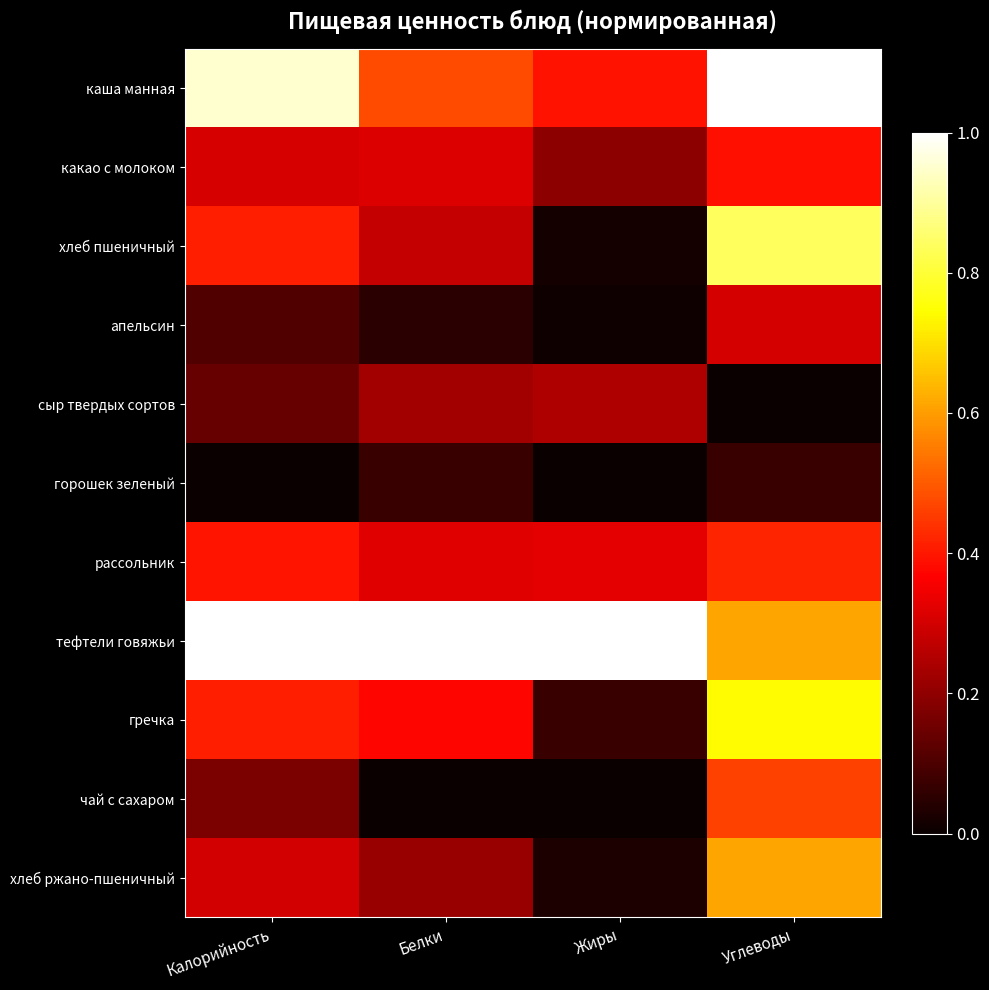

Reading right to left, extract all data points from this chart.

каша манная: Углеводы=1.0	Жиры=0.4	Белки=0.5	Калорийность=1.0
какао с молоком: Углеводы=0.4	Жиры=0.2	Белки=0.3	Калорийность=0.3
хлеб пшеничный: Углеводы=0.8	Жиры=0.0	Белки=0.3	Калорийность=0.4
апельсин: Углеводы=0.3	Жиры=0.0	Белки=0.1	Калорийность=0.1
сыр твердых сортов: Углеводы=0.0	Жиры=0.2	Белки=0.2	Калорийность=0.1
горошек зеленый: Углеводы=0.1	Жиры=0.0	Белки=0.1	Калорийность=0.0
рассольник: Углеводы=0.4	Жиры=0.3	Белки=0.3	Калорийность=0.4
тефтели говяжьи: Углеводы=0.6	Жиры=1.0	Белки=1.0	Калорийность=1.0
гречка: Углеводы=0.7	Жиры=0.1	Белки=0.4	Калорийность=0.4
чай с сахаром: Углеводы=0.5	Жиры=0.0	Белки=0.0	Калорийность=0.2
хлеб ржано-пшеничный: Углеводы=0.6	Жиры=0.0	Белки=0.2	Калорийность=0.3